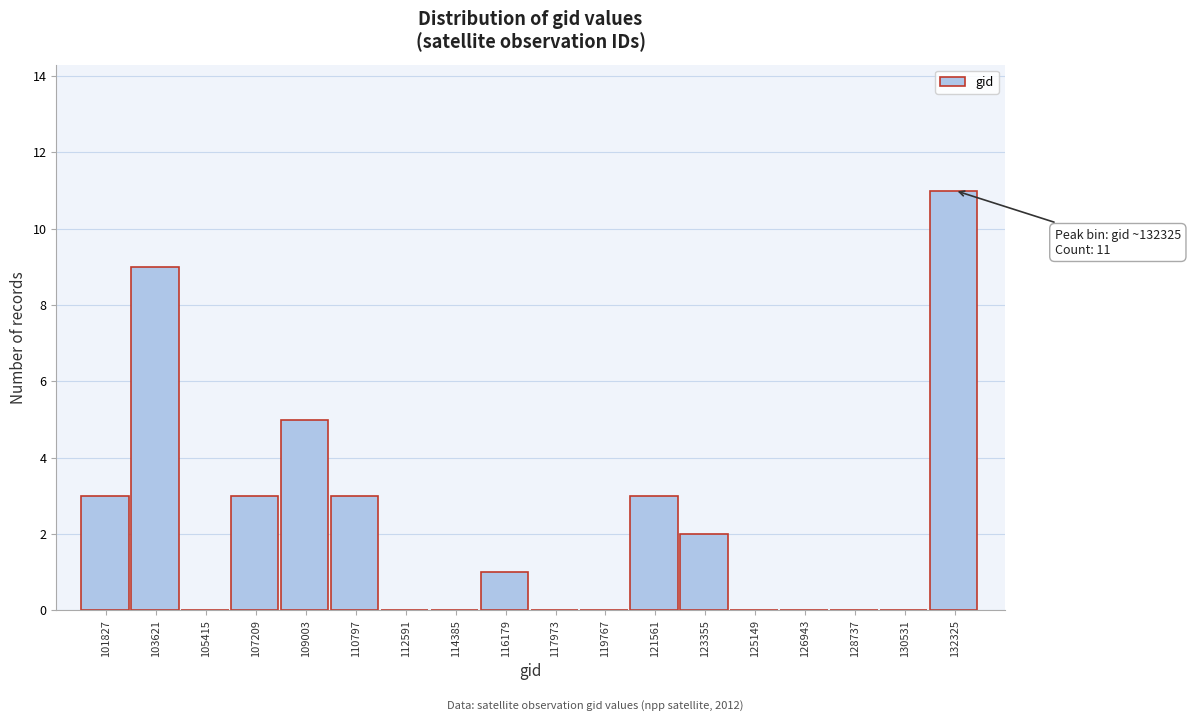

Over which range of the x-axis is the bar tallest?

131400 to 133200